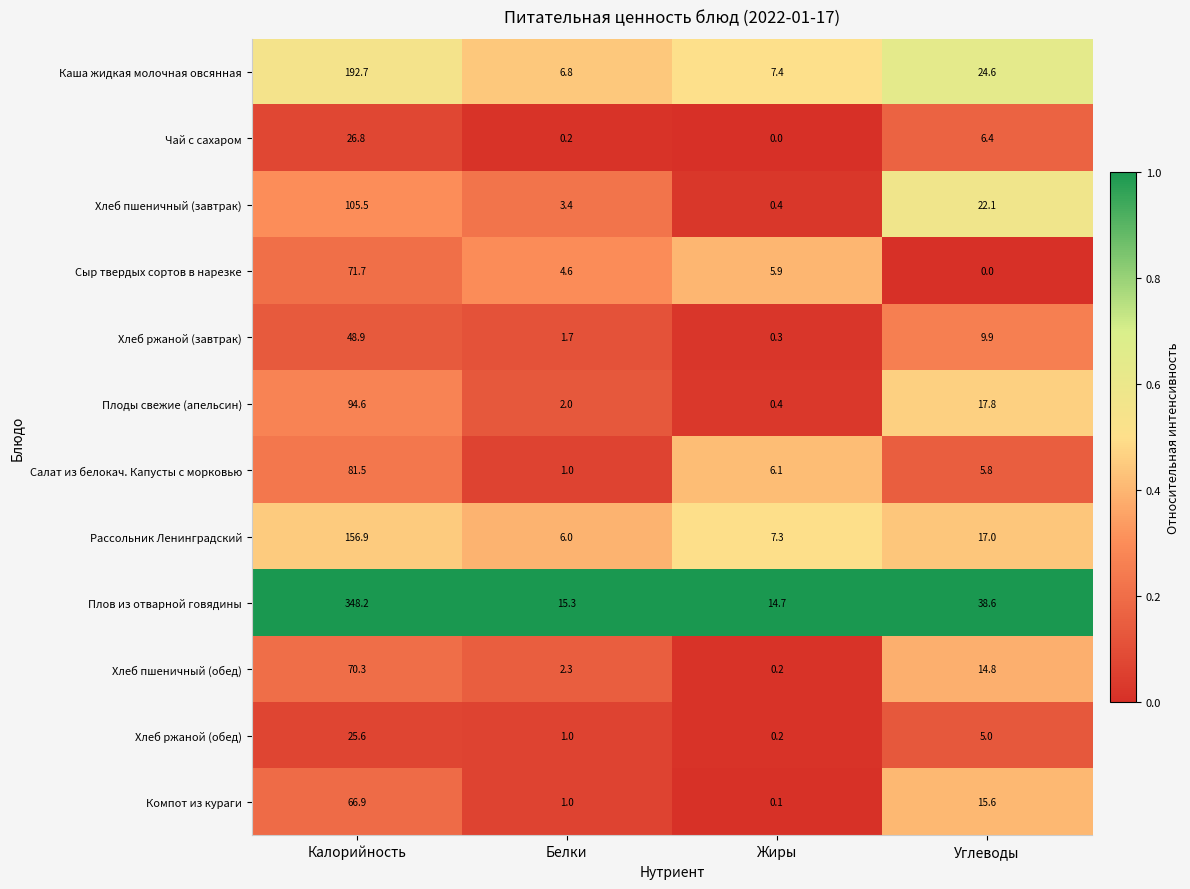

At Калорийность, list the series in order from smallest to largest.

Хлеб ржаной (обед), Чай с сахаром, Хлеб ржаной (завтрак), Компот из кураги, Хлеб пшеничный (обед), Сыр твердых сортов в нарезке, Салат из белокач. Капусты с морковью, Плоды свежие (апельсин), Хлеб пшеничный (завтрак), Рассольник Ленинградский, Каша жидкая молочная овсянная, Плов из отварной говядины